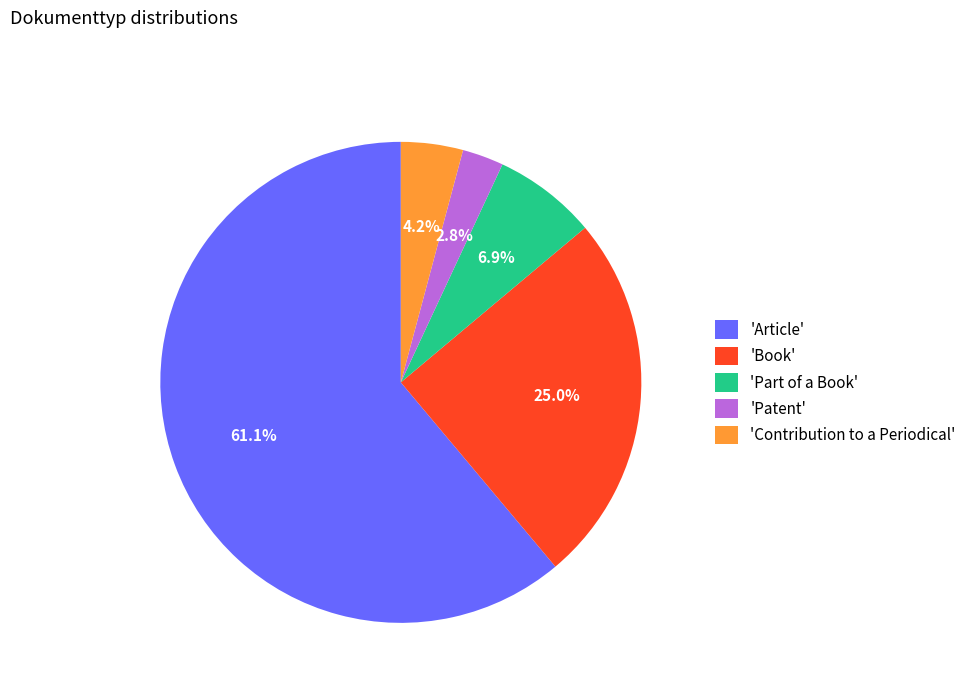

Approximately how many times larger is the value at 'Book' compared to 'Part of a Book'?

3.6